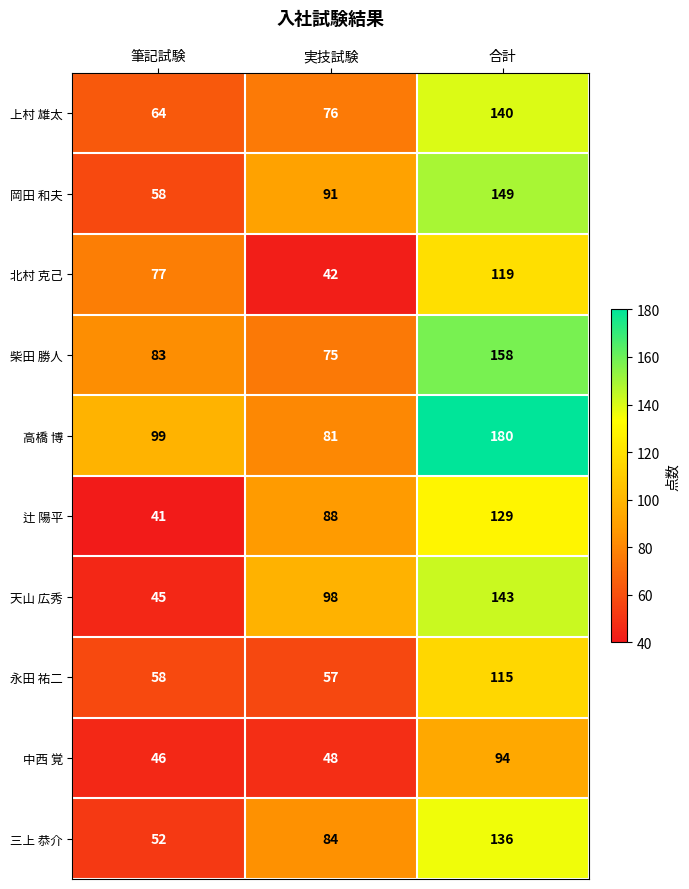

Reading right to left, list all the values displayed in this chart.

上村 雄太: 合計=140	実技試験=76	筆記試験=64
岡田 和夫: 合計=149	実技試験=91	筆記試験=58
北村 克己: 合計=119	実技試験=42	筆記試験=77
柴田 勝人: 合計=158	実技試験=75	筆記試験=83
高橋 博: 合計=180	実技試験=81	筆記試験=99
辻 陽平: 合計=129	実技試験=88	筆記試験=41
天山 広秀: 合計=143	実技試験=98	筆記試験=45
永田 祐二: 合計=115	実技試験=57	筆記試験=58
中西 覚: 合計=94	実技試験=48	筆記試験=46
三上 恭介: 合計=136	実技試験=84	筆記試験=52